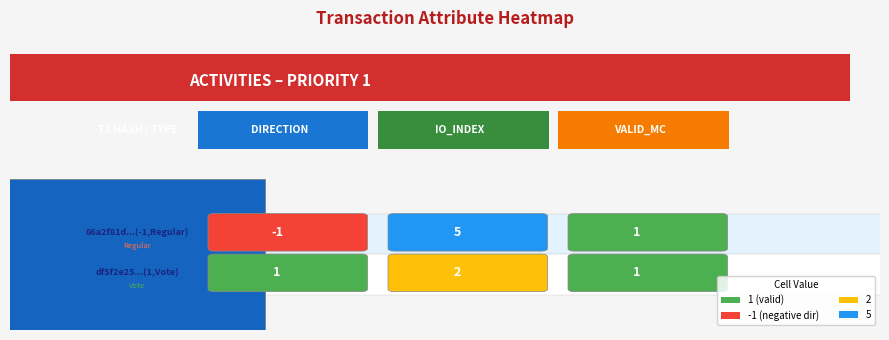

What is the sum of all 86a2f81d967e905f1731aa8225acd300171072b values?

5